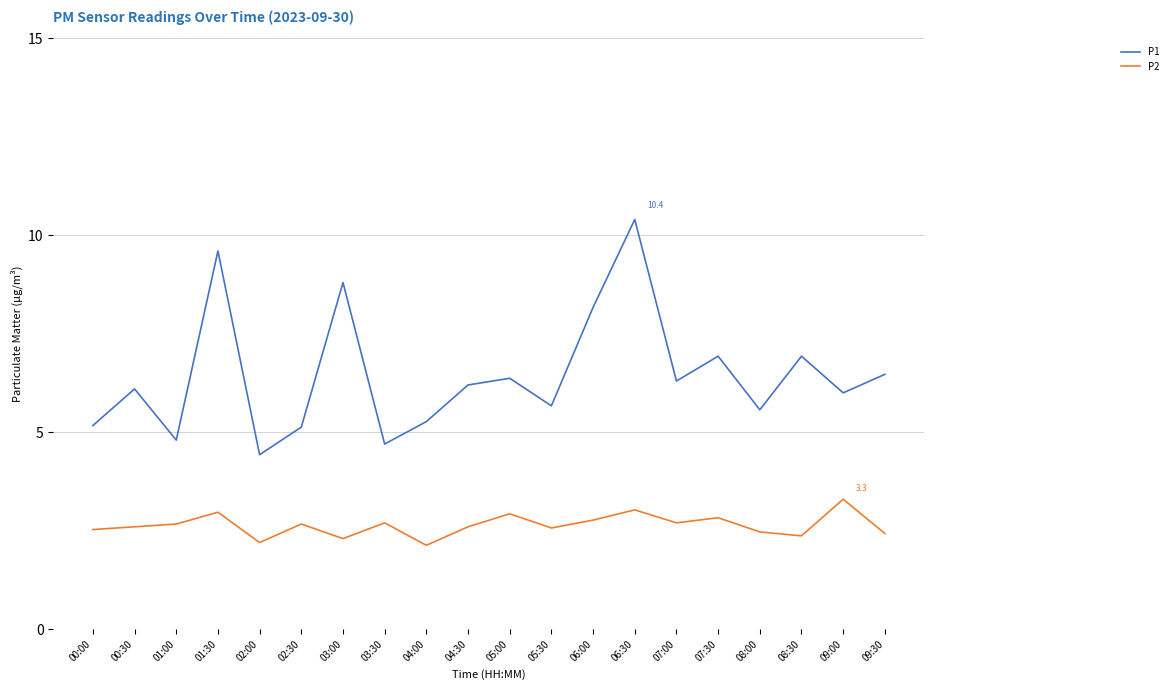

Is the value of P1 at 00:00 greater than the value of P2 at 08:30?

Yes